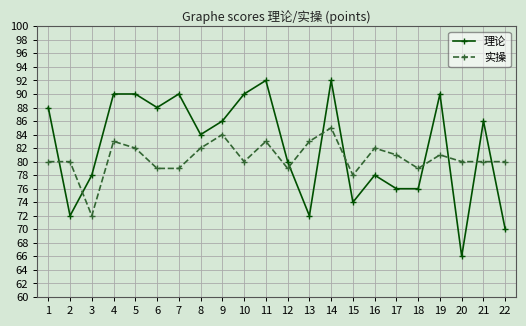

The value of 理论 at 6 is 88. True or false?

True